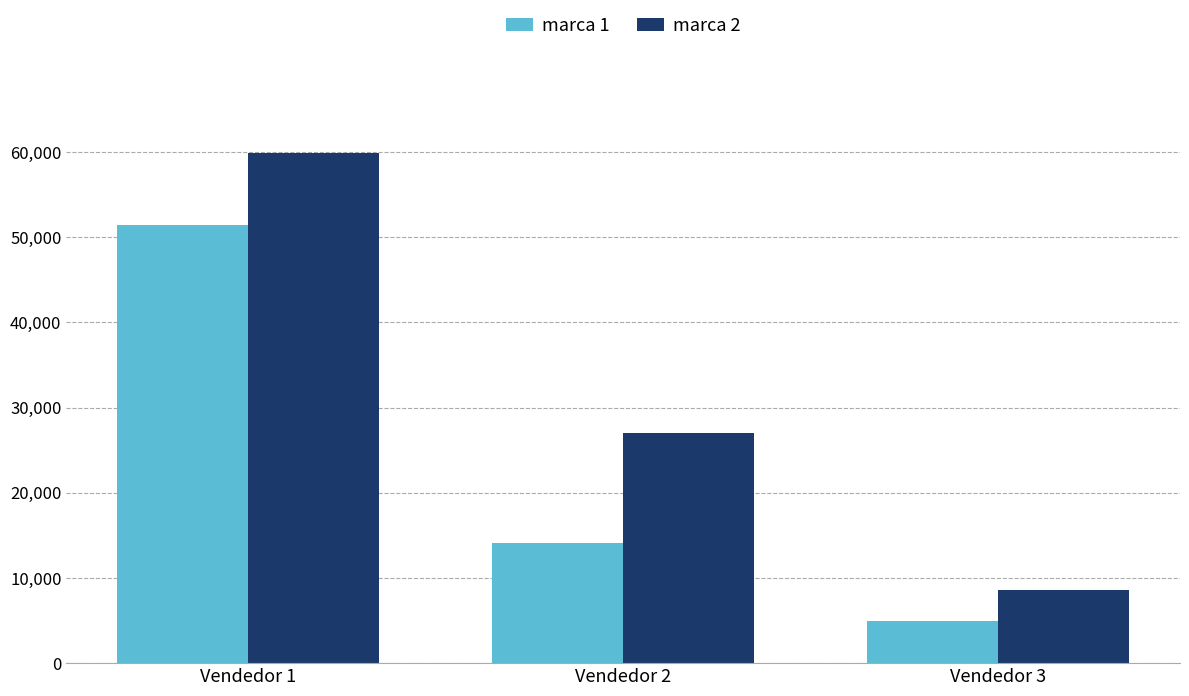

What is the spread (max minus min) of values at Vendedor 2?

12934